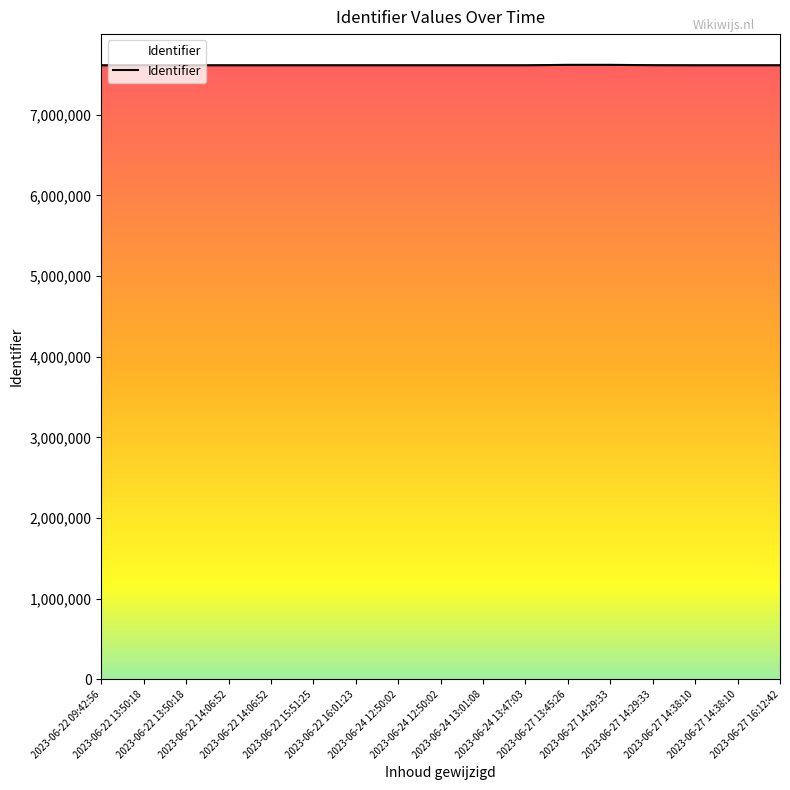

How many lines are shown in the chart?

1